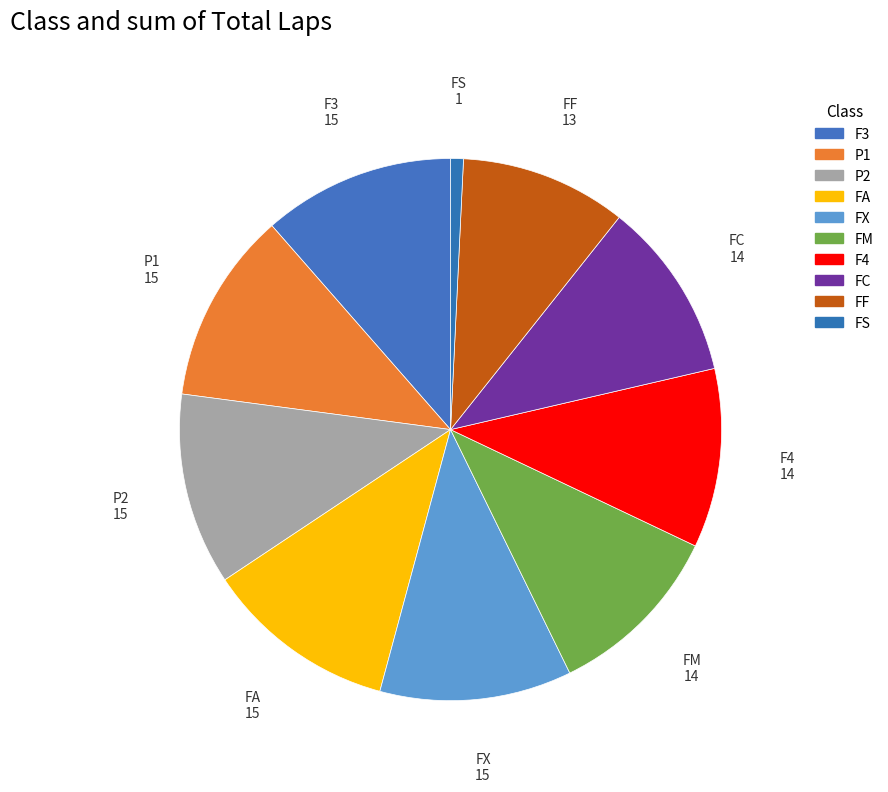

To the nearest percent, what is the average slice percentage?

10%